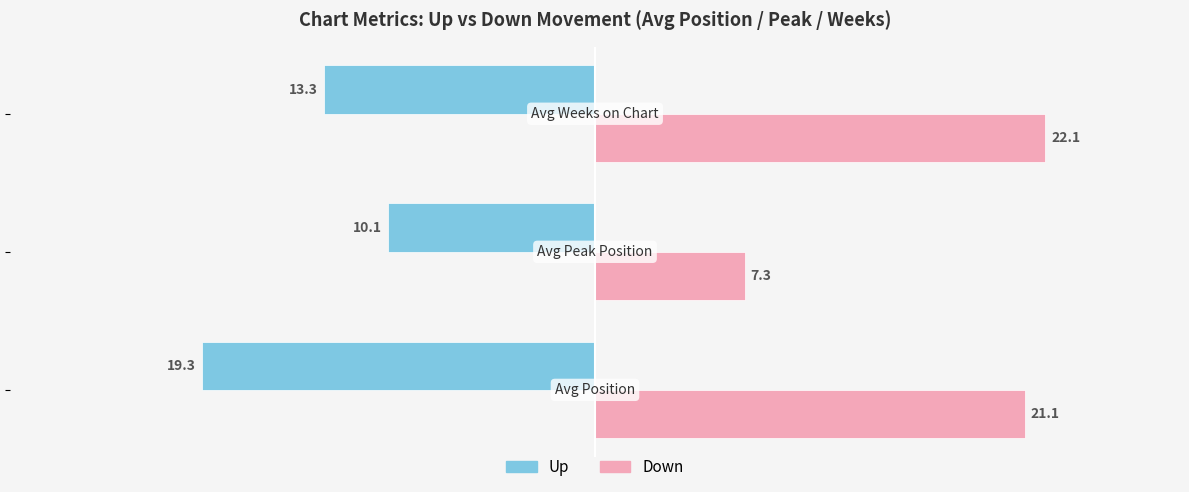

What are all the series names shown in the legend?

Up, Down